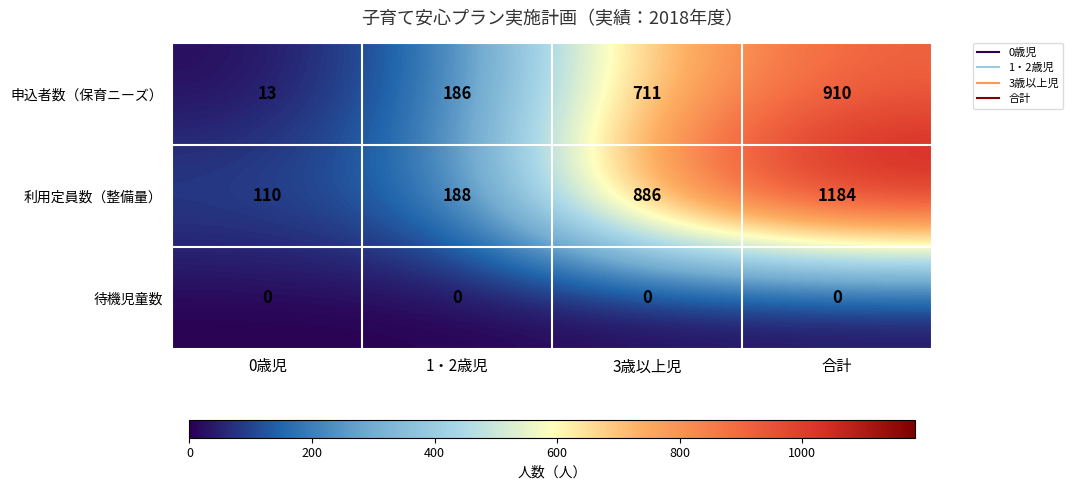

What is the total value across all series at 合計?

2094